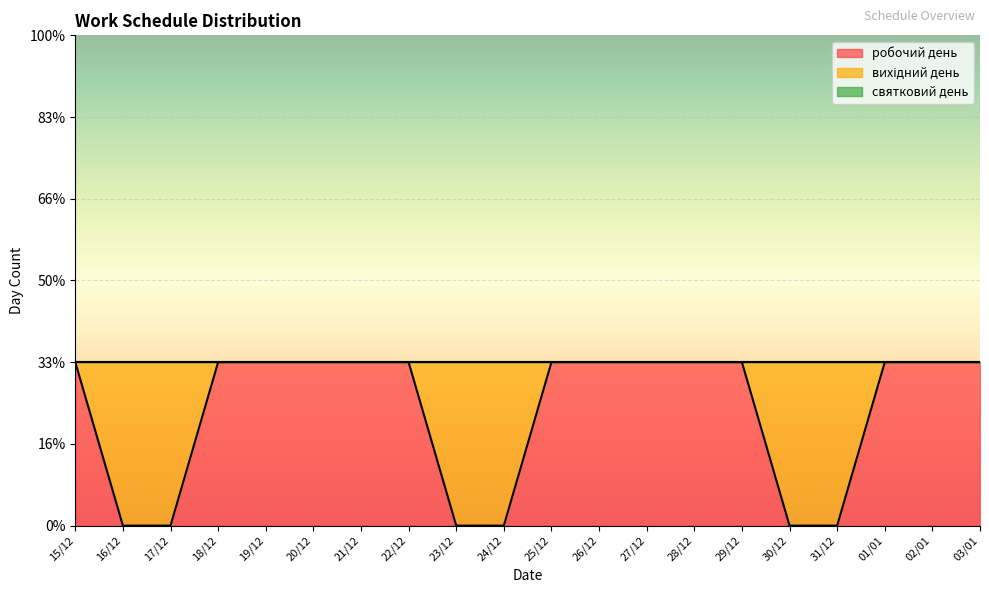

Does the chart display data point markers on the line(s)?

No